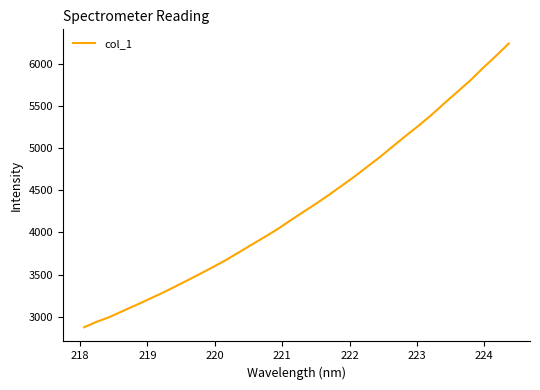

What is the minimum value shown in the chart?

2875.4